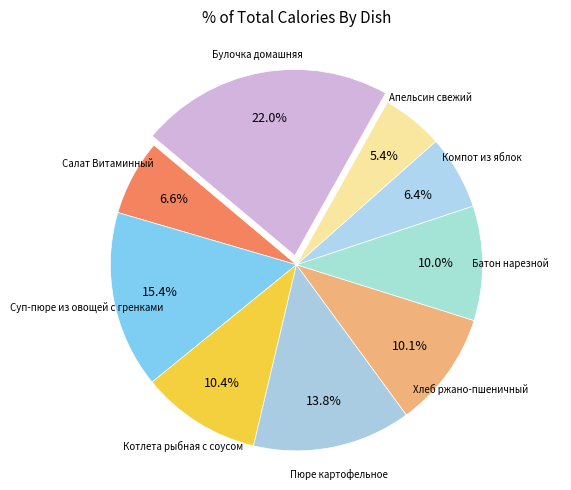

Is there any slice that represents more than half of the pie?

No